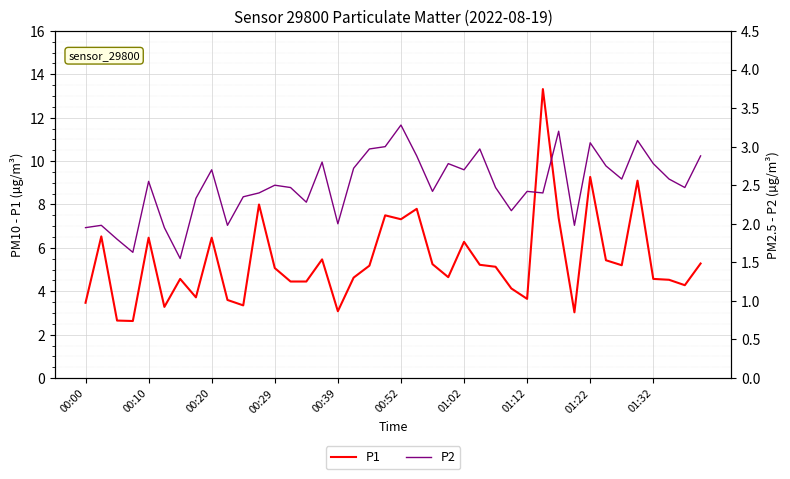

True or false: P1 has a value of 6.1 at 01:12.

False